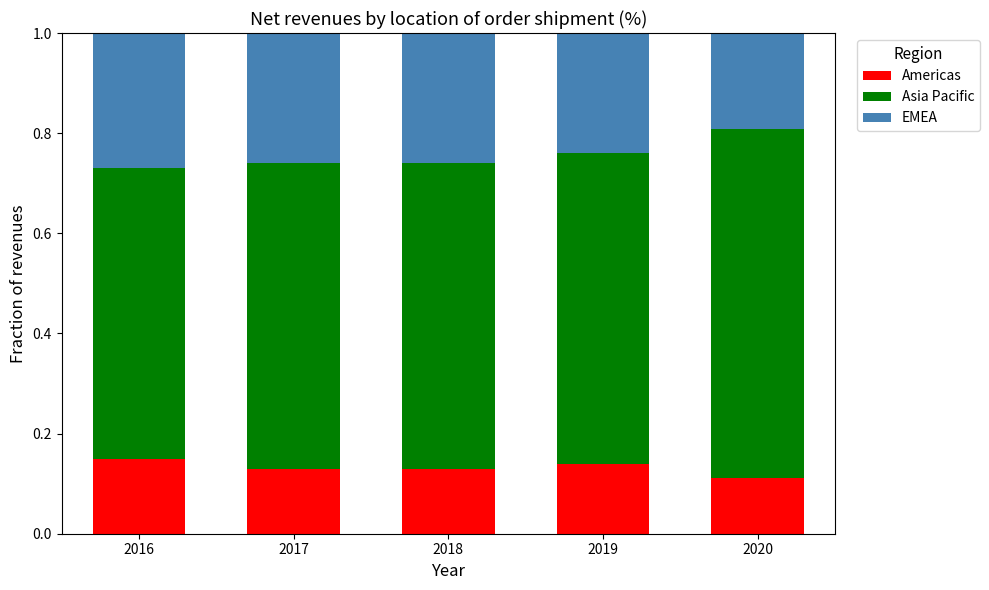

What is the total value across all series at 2017?

1.0